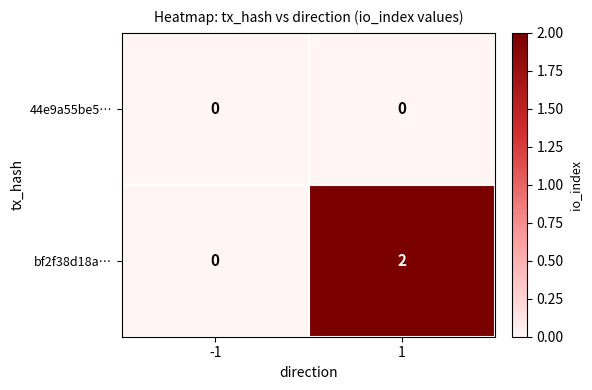

Rank the series by their maximum value, from lowest to highest.

44e9a55be5…, bf2f38d18a…